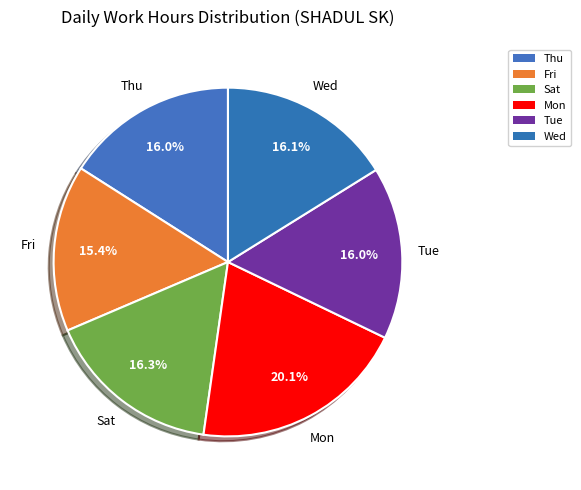

What is the ratio of the value at Mon to the value at Tue?

1.3